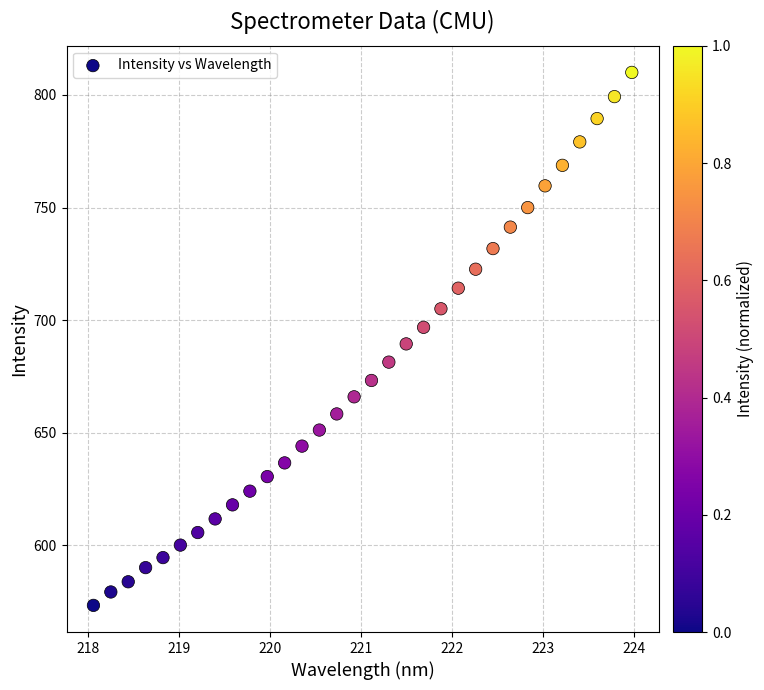

What is the range of X values (max minus min)?

5.9